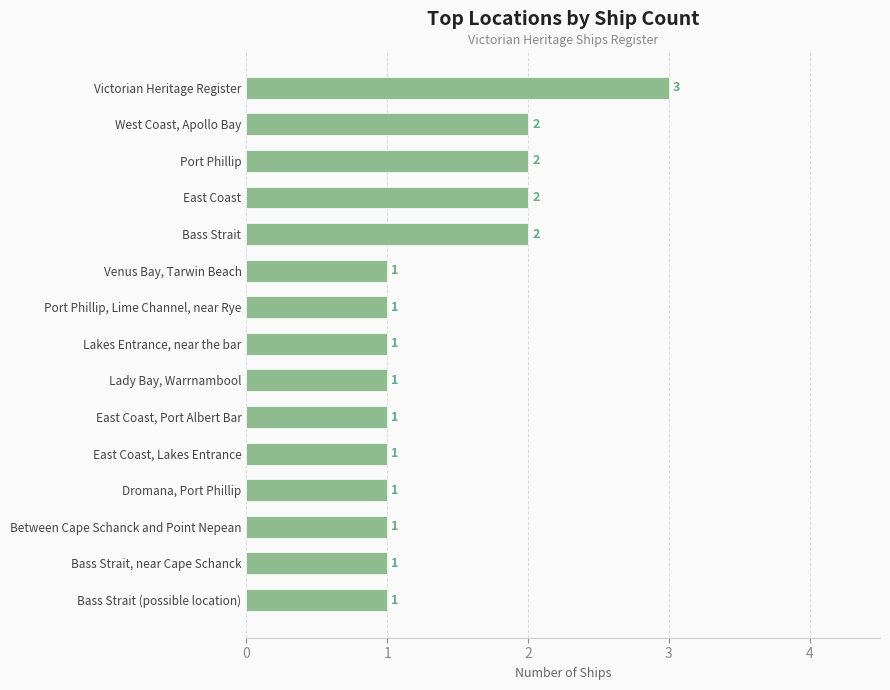

Approximately how many times larger is the value at Venus Bay, Tarwin Beach compared to East Coast, Port Albert Bar?

1.0